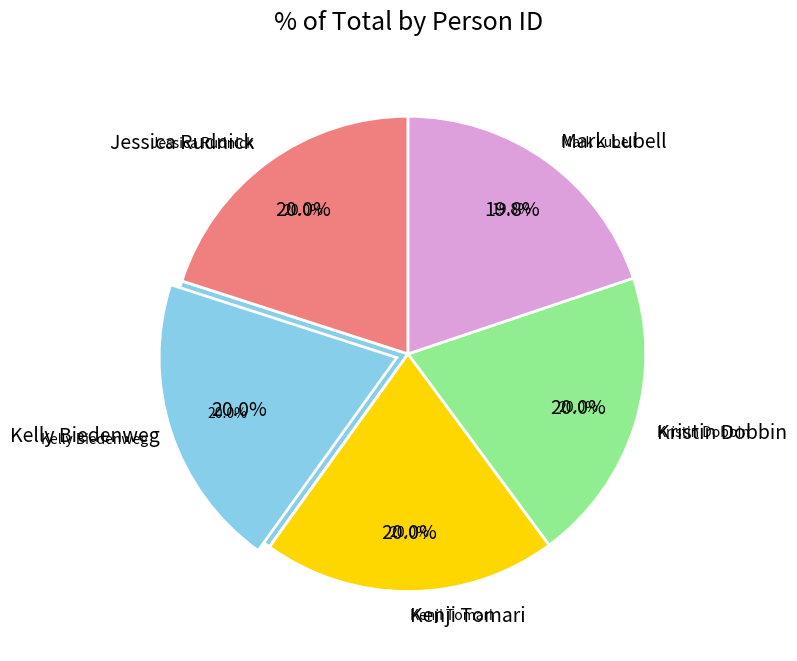

Is it true that Kristin Dobbin is 15% of the pie?

False